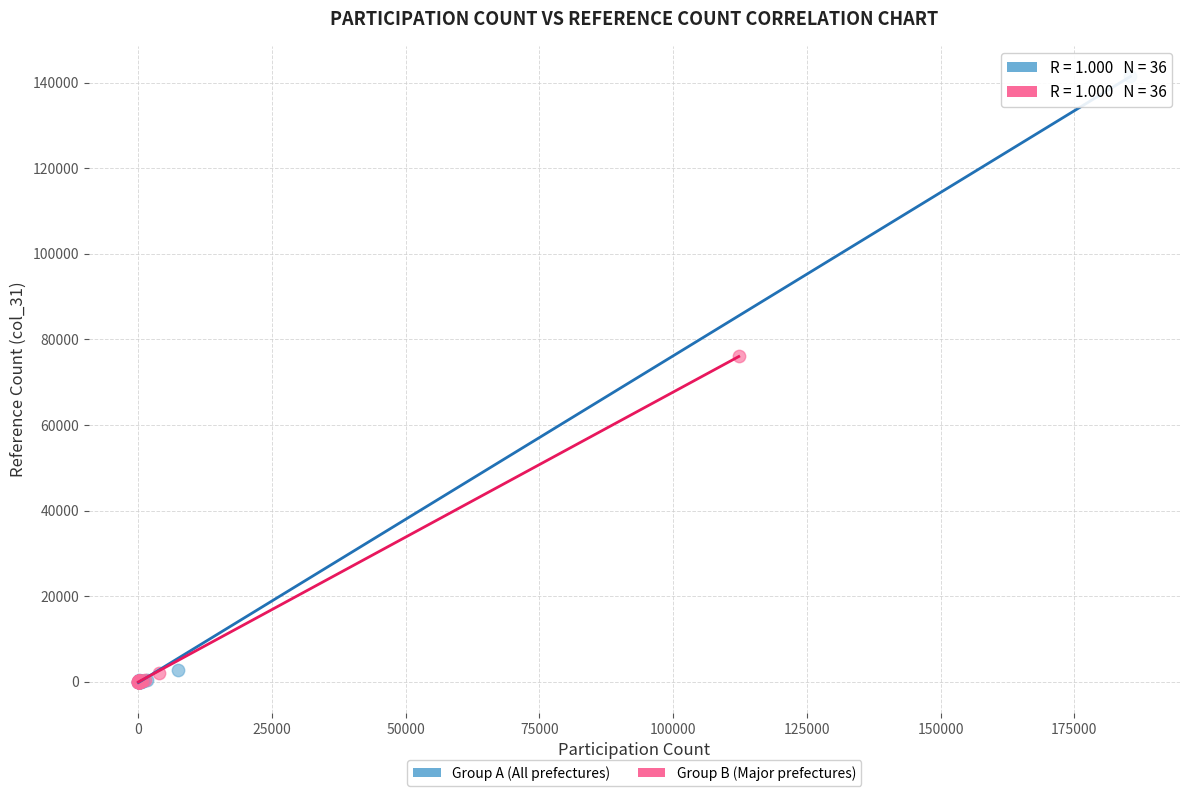

What are all the series names shown in the legend?

Group A (All prefectures), Group B (Major prefectures)